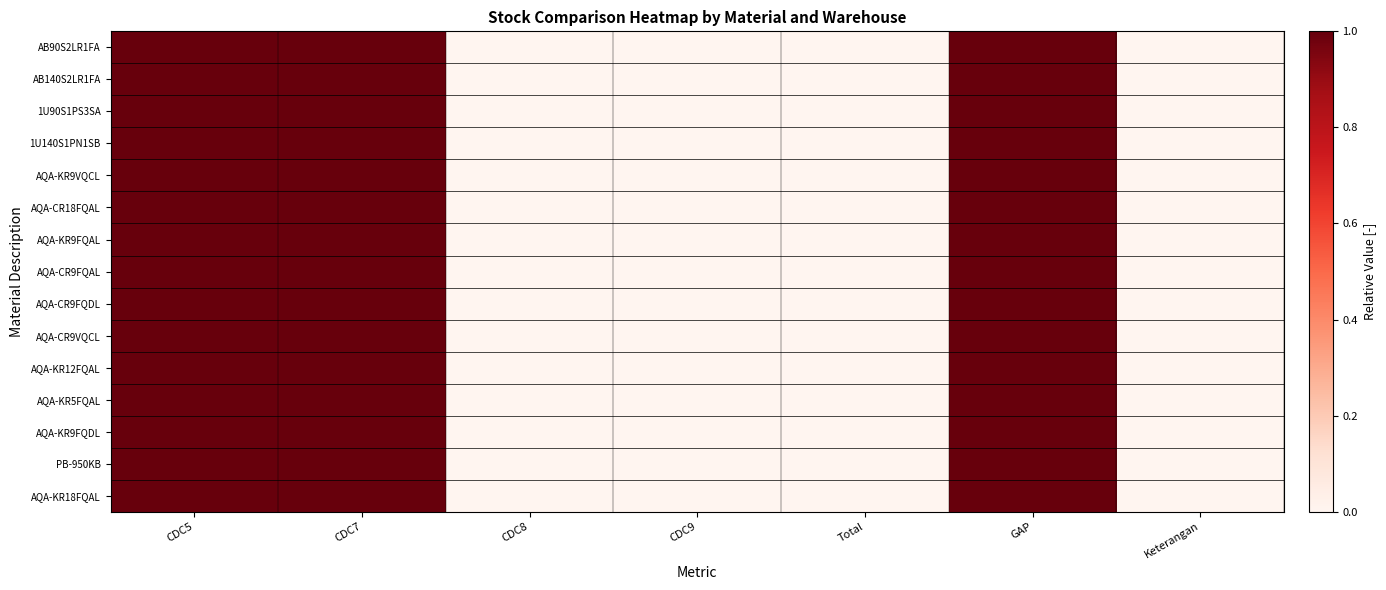

Which category has the highest value across all series?

CDC5